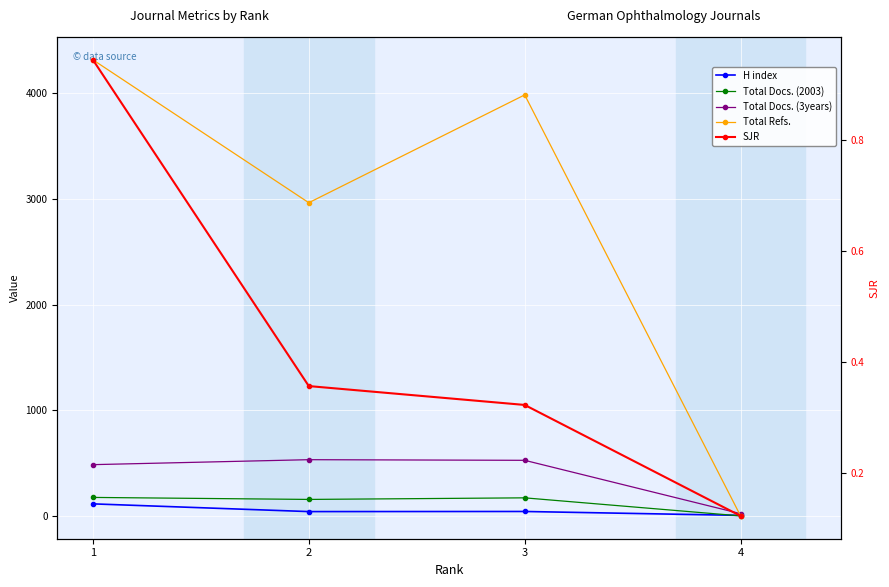

Which series has the largest range (max minus min)?

Total Refs.